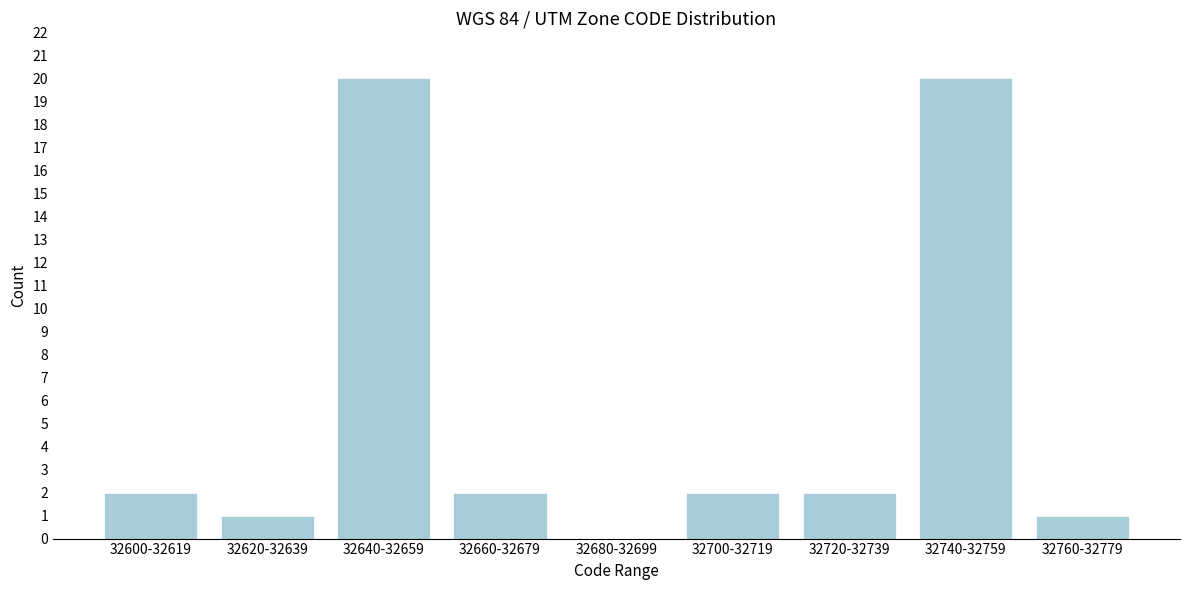

Reading left to right, extract all data points from this chart.

32600-32619=2	32620-32639=1	32640-32659=20	32660-32679=2	32680-32699=0	32700-32719=2	32720-32739=2	32740-32759=20	32760-32779=1